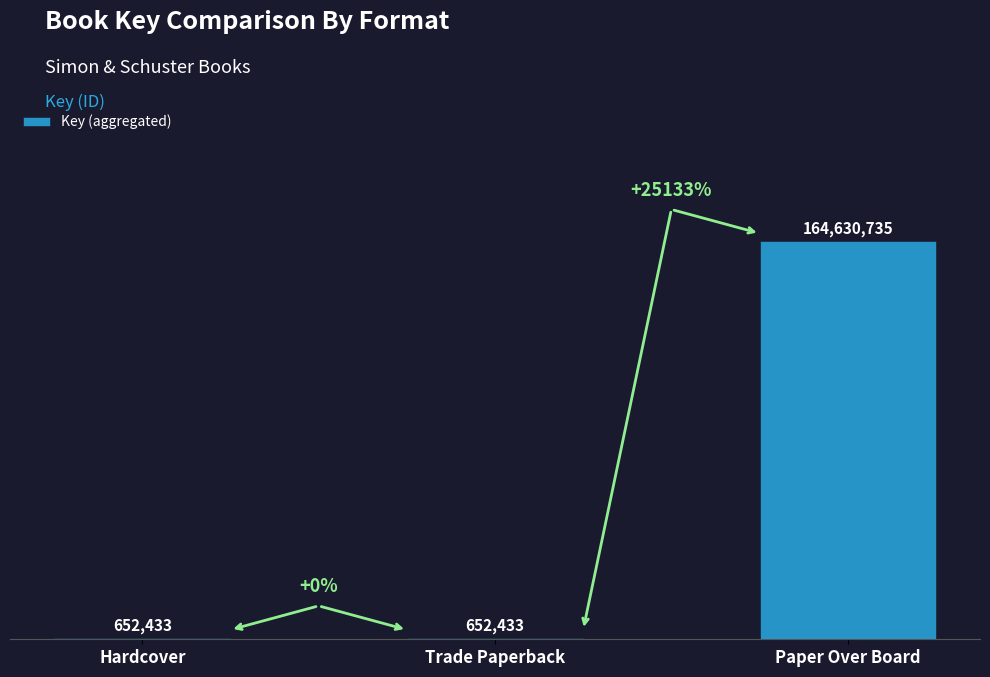

Are the bars horizontal?

No